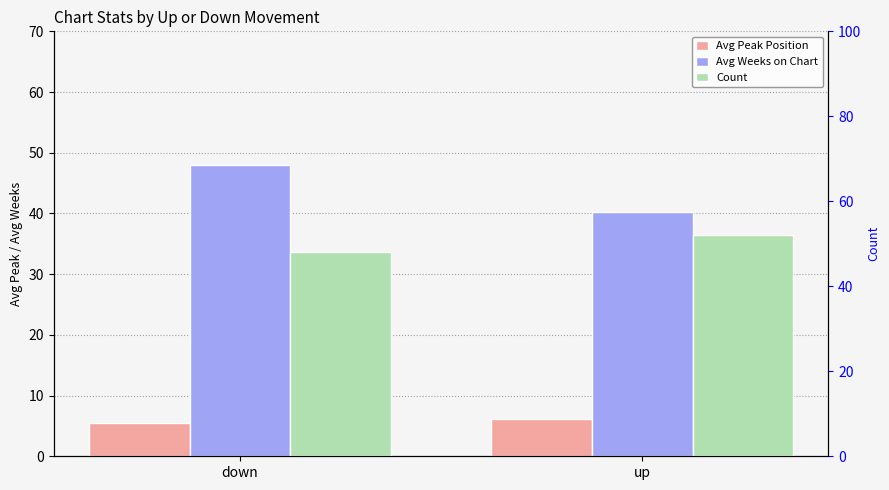

What is the difference between the Avg Peak Position values at up and down?

0.6